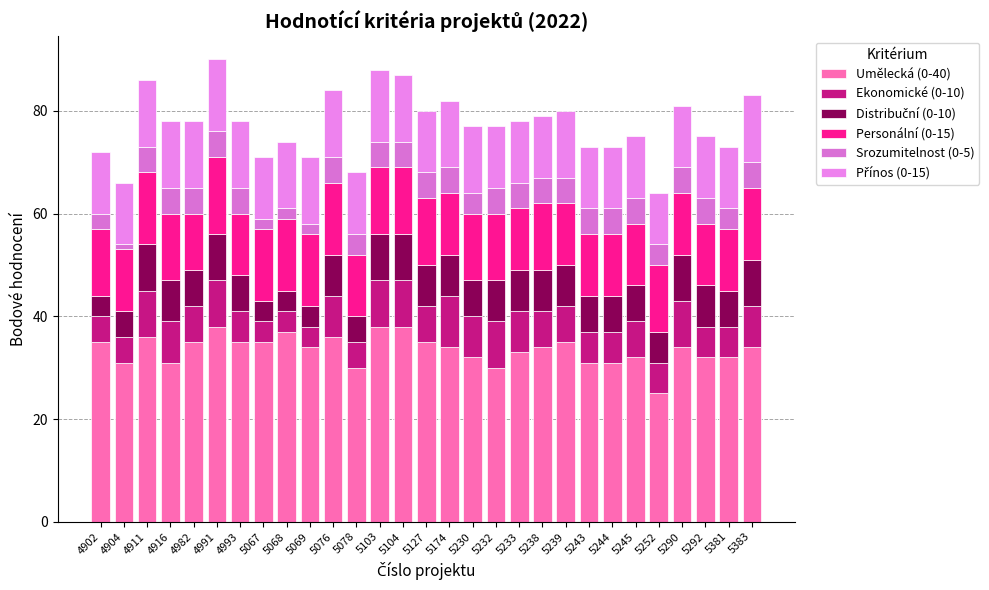

Read the Umělecká (0-40) value at 5290, to the nearest 10.

30